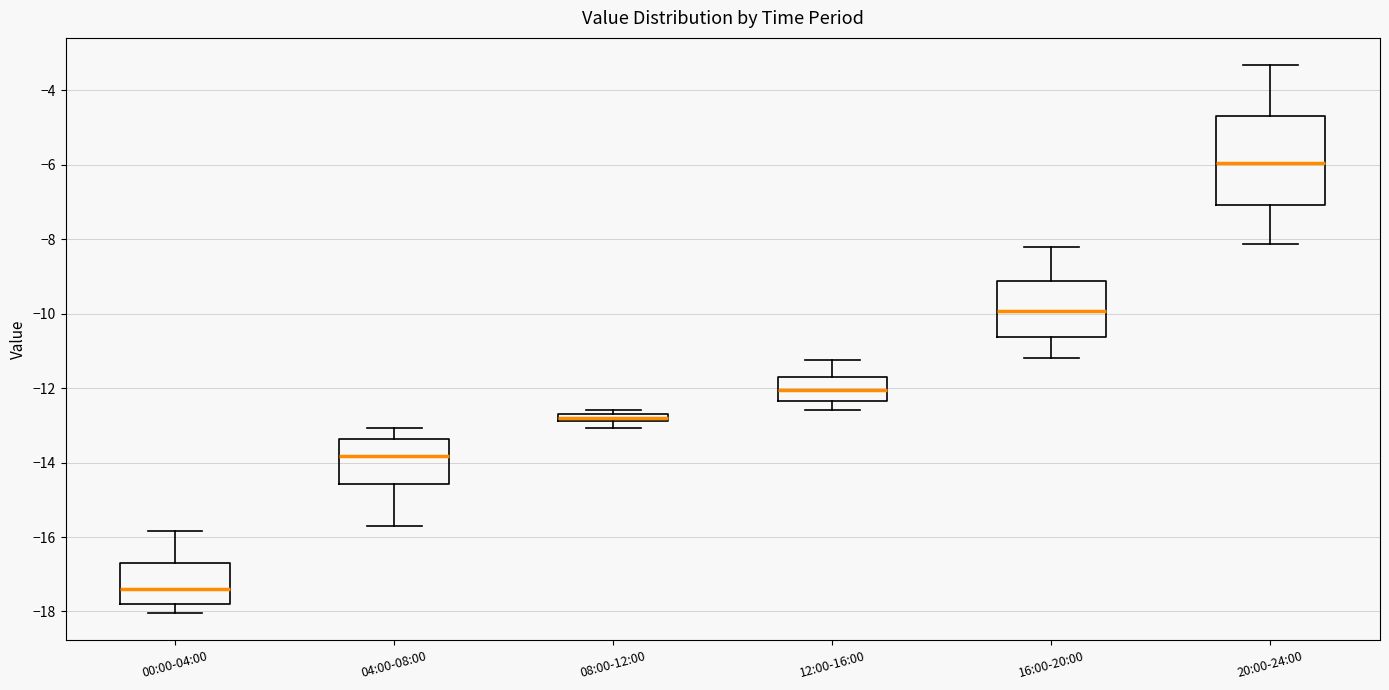

Where is the lower edge of the box for 00:00-04:00 on the y-axis? The values are not printed on the chart, so give them approximately, as read against the axis.

-17.8